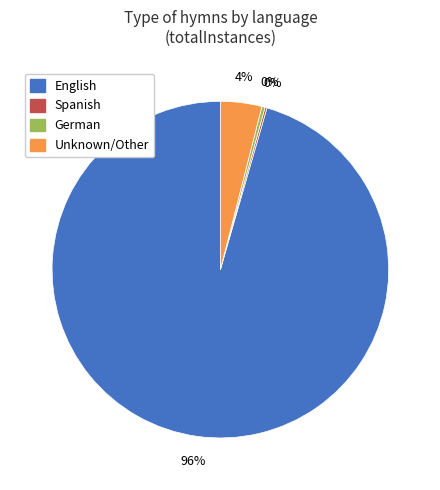

Which category has the biggest portion of the pie?

English